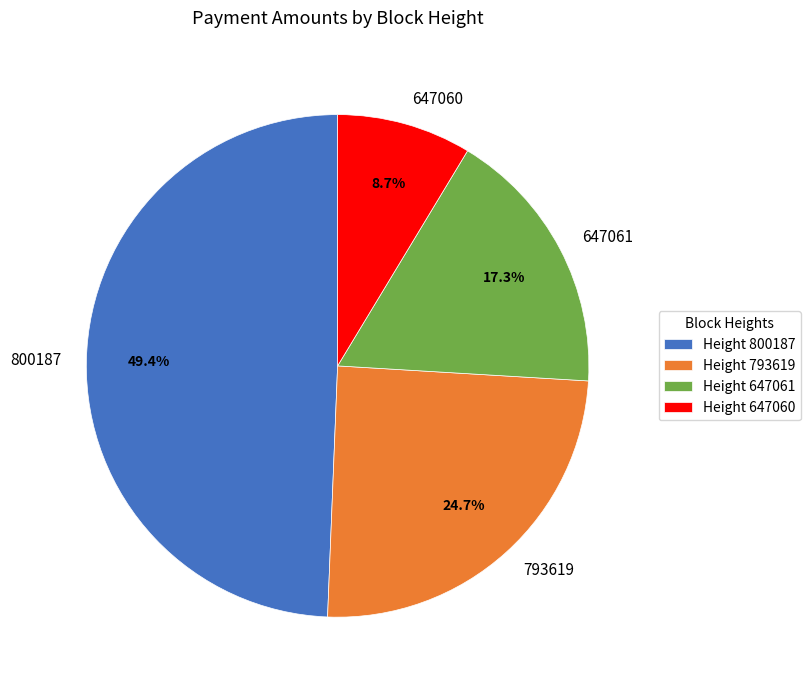

Do 647060 and 793619 together represent more than half of the pie?

No